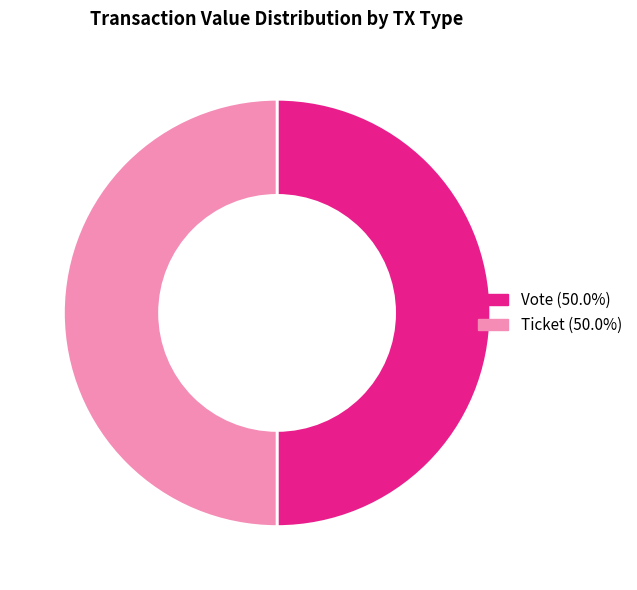

How many slices are in this pie chart?

2